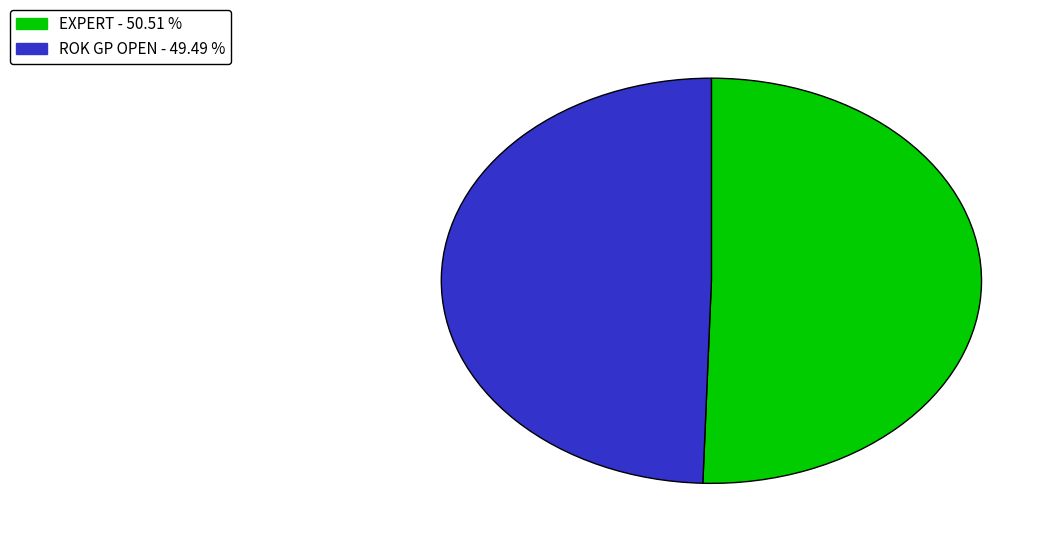

Is there any slice that represents more than half of the pie?

Yes